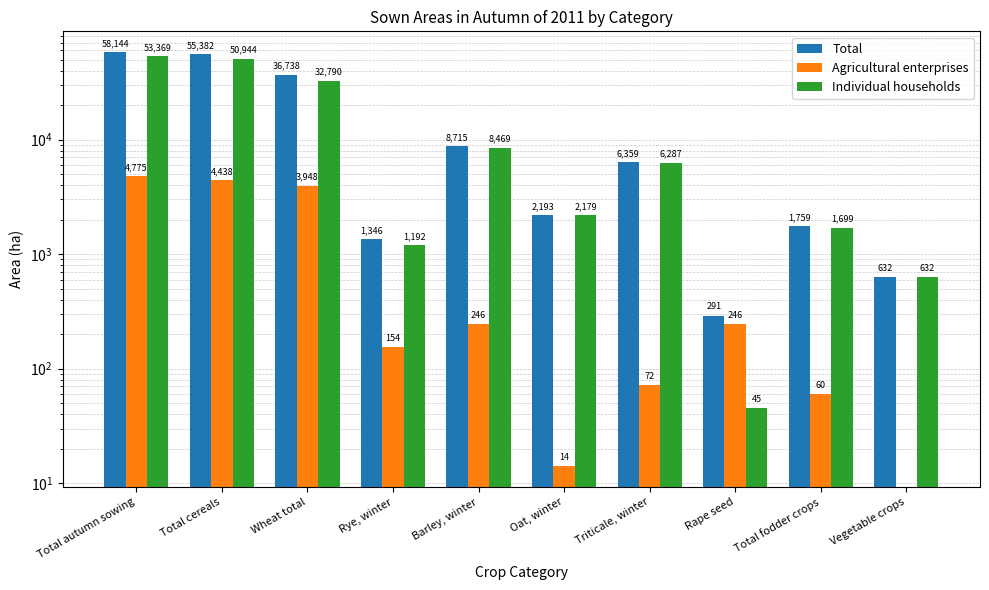

At Triticale, winter, list the series in order from smallest to largest.

Agricultural enterprises, Individual households, Total